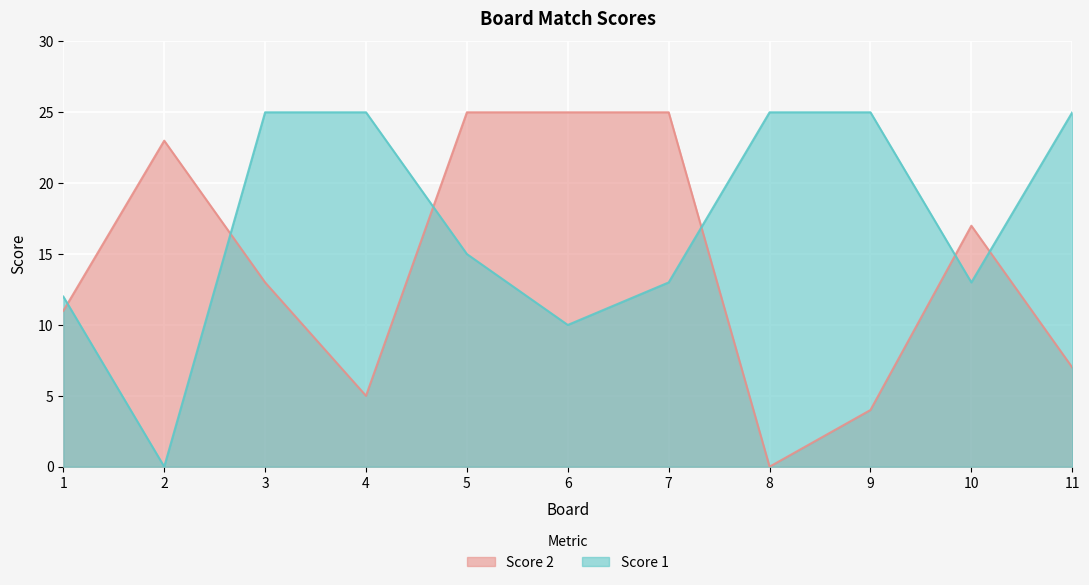

At how many categories does at least one series exceed 3?

11